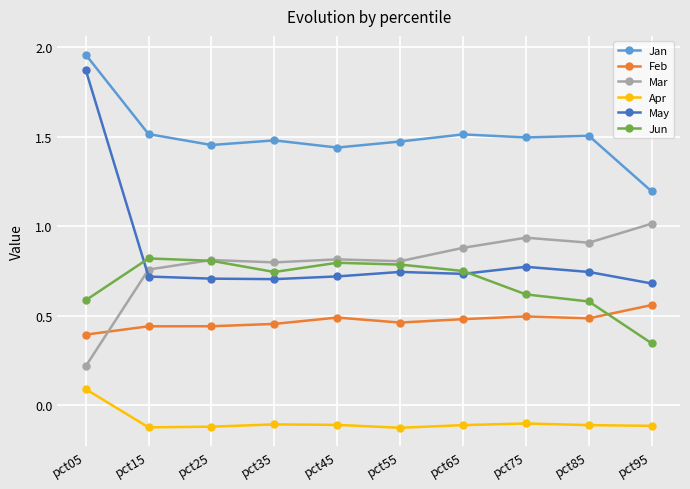

The Jun series shows 0.6 at pct75. True or false?

True